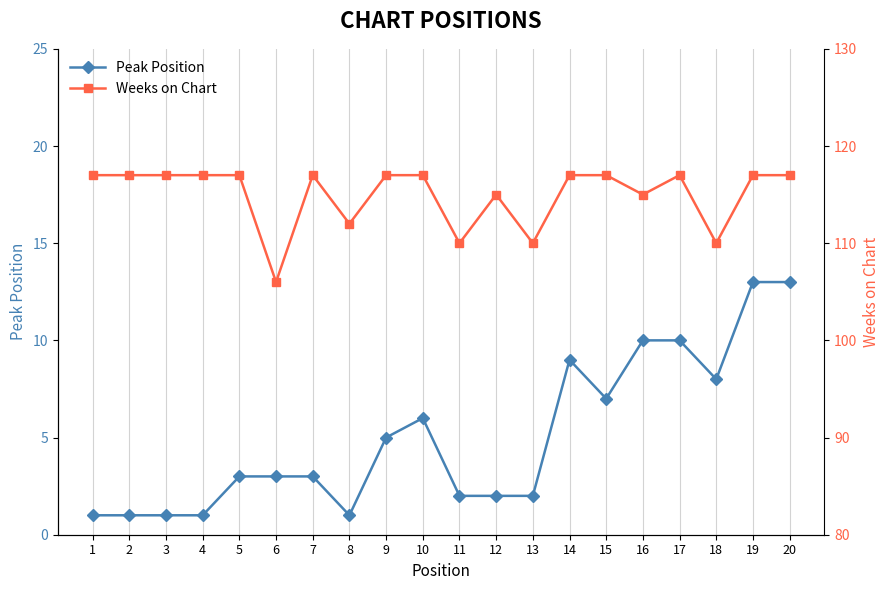

True or false: Weeks on Chart and Peak Position cross at least once.

False